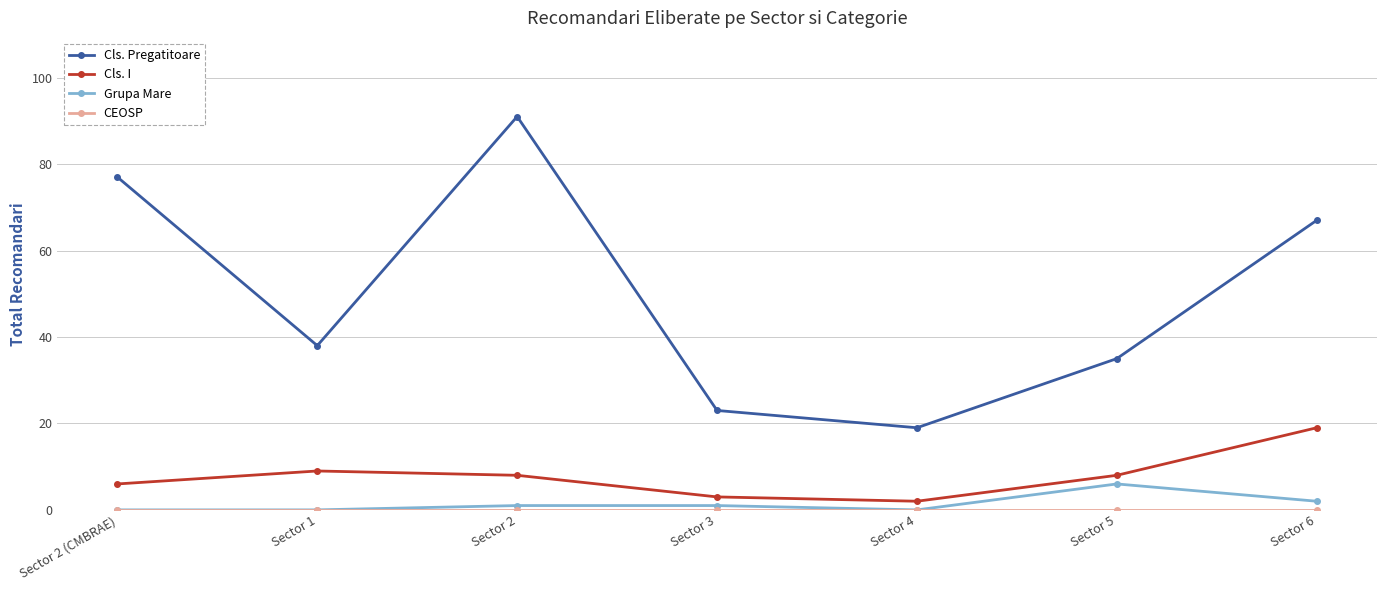

The value of Cls. Pregatitoare at Sector 4 is 6. True or false?

False